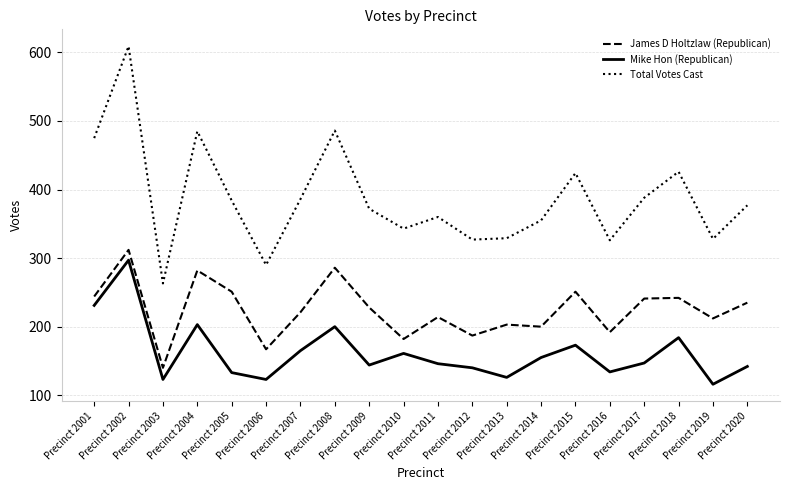

What is the spread (max minus min) of values at Precinct 2005?

251